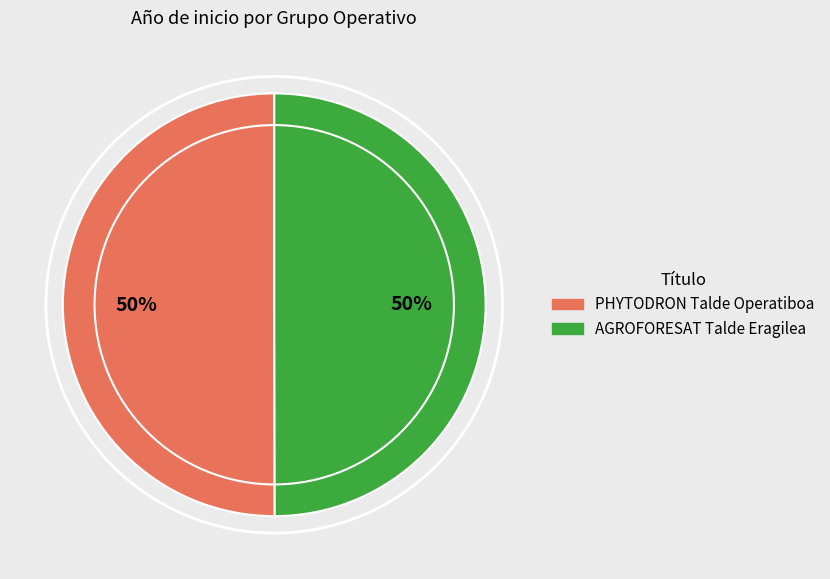

What percentage is the PHYTODRON Talde Operatiboa slice, to the nearest percent?

50%